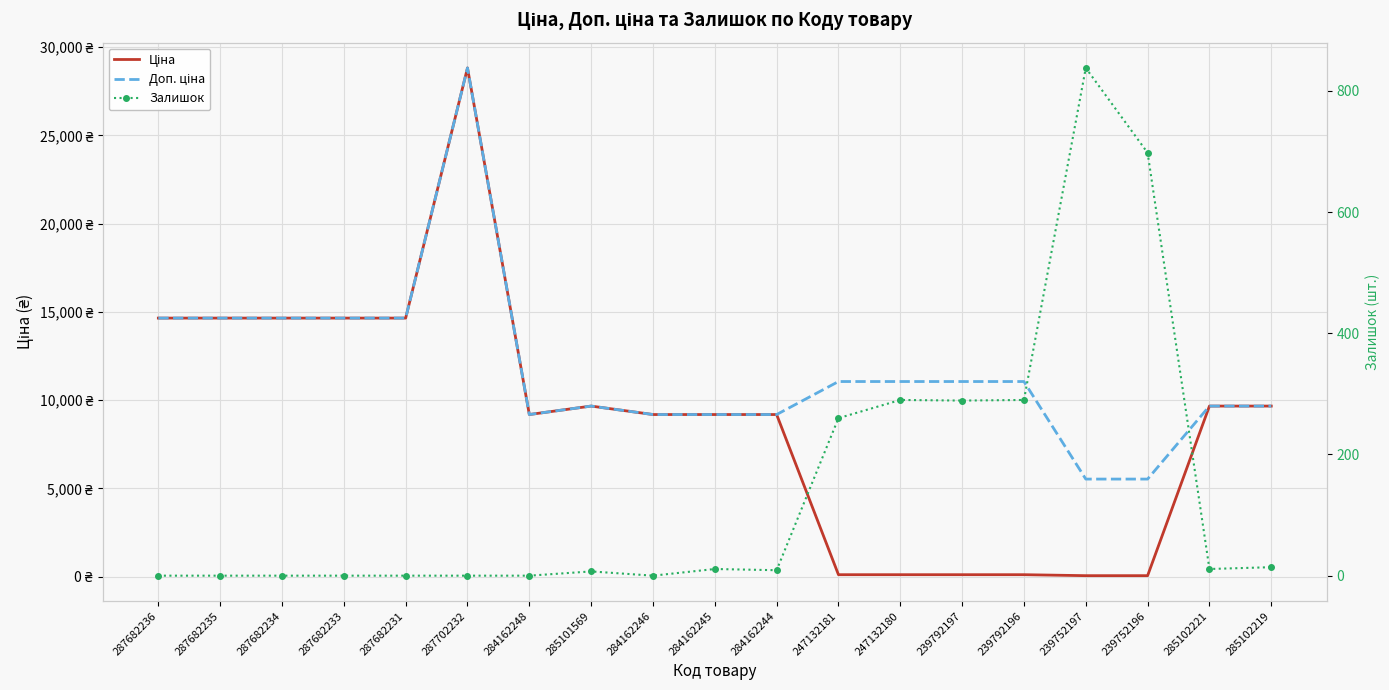

How many distinct data groups are displayed?

3